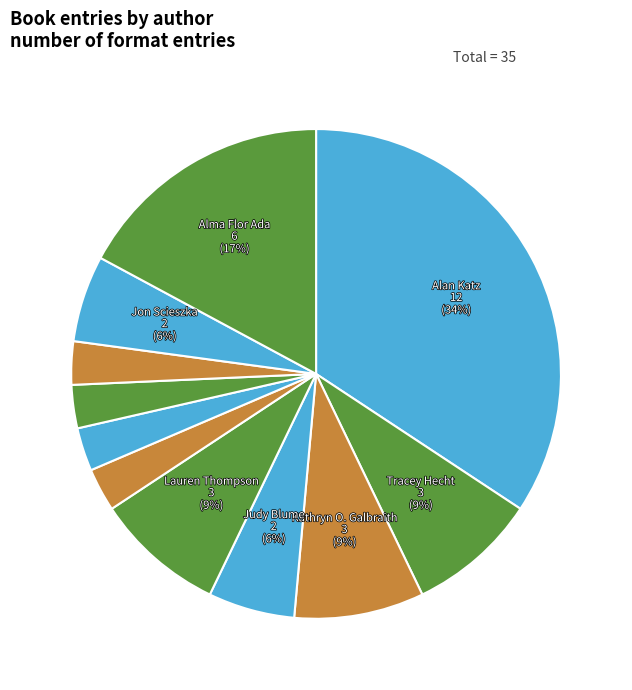

Which slice is the largest?

Alan Katz